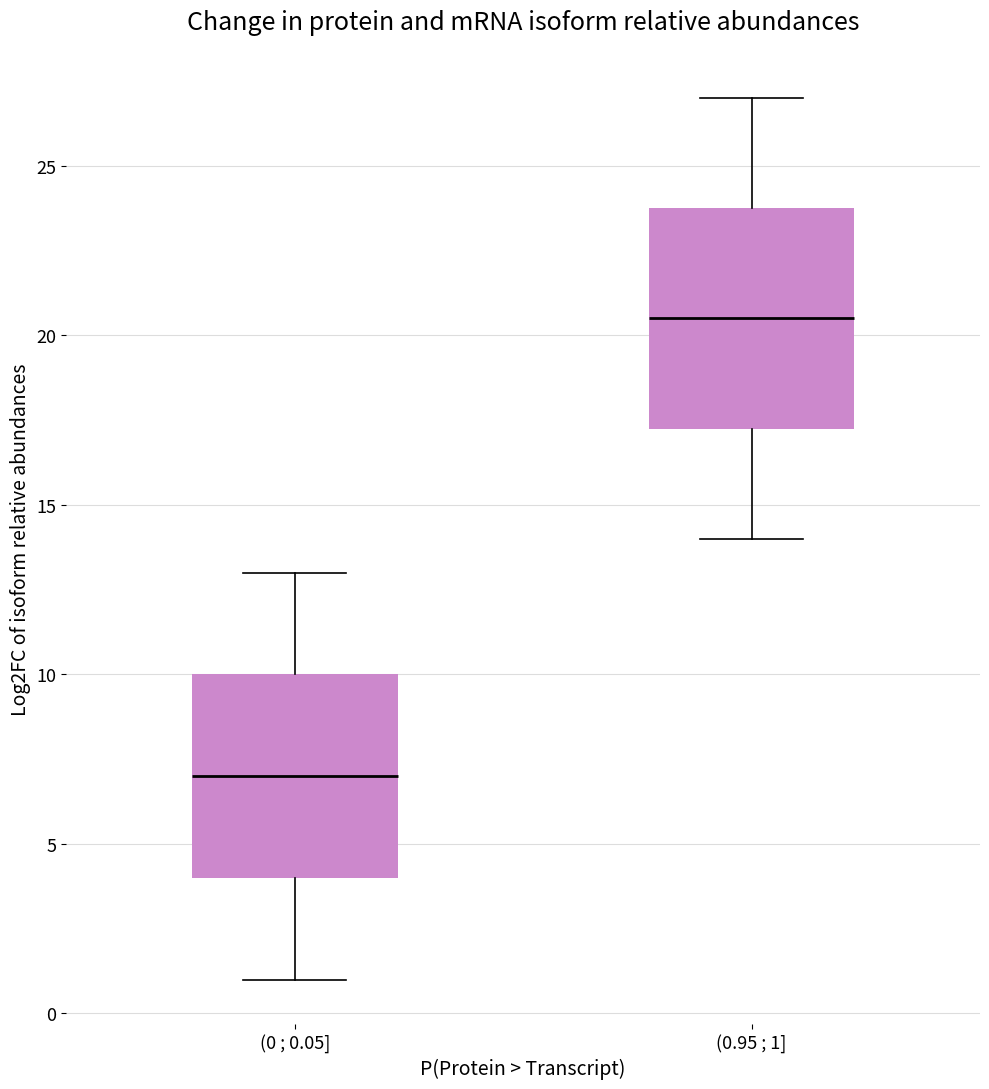

Where does the lower whisker of the box for (0 ; 0.05] end on the y-axis? The values are not printed on the chart, so give them approximately, as read against the axis.

1.0